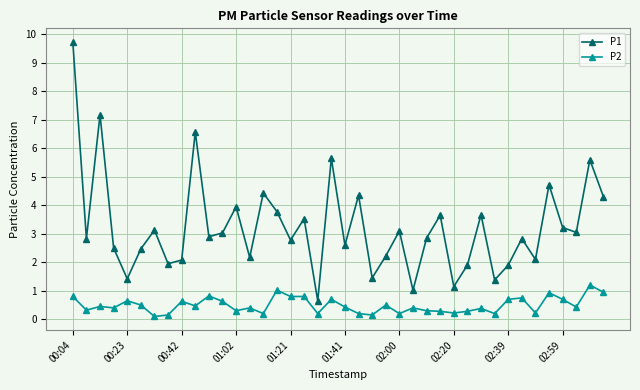

Which series has the widest spread of values?

P1